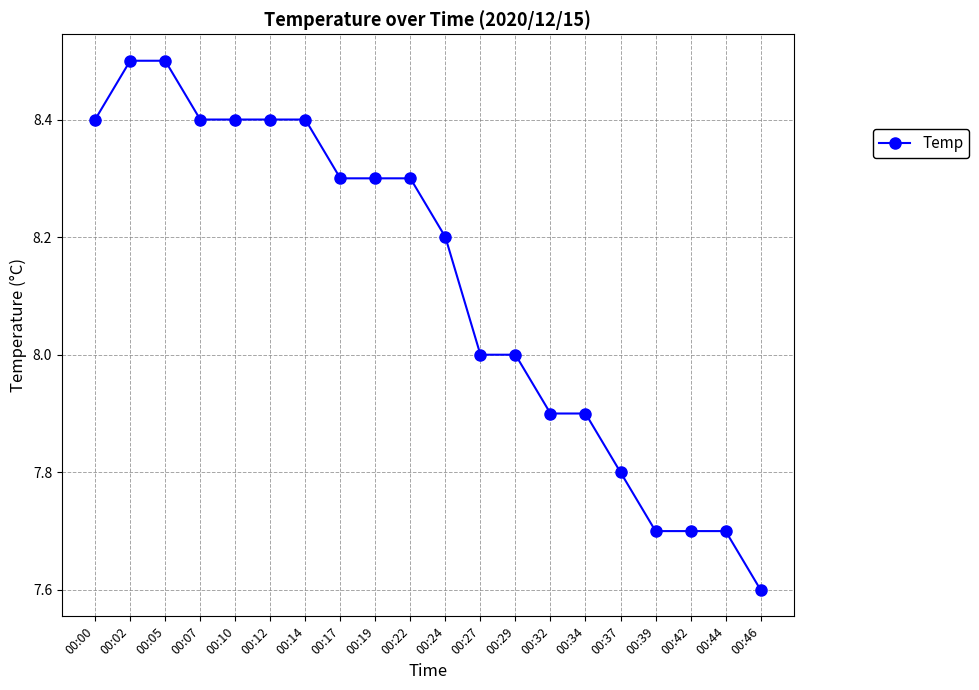

Between 00:22 and 00:05, which is larger?

00:05